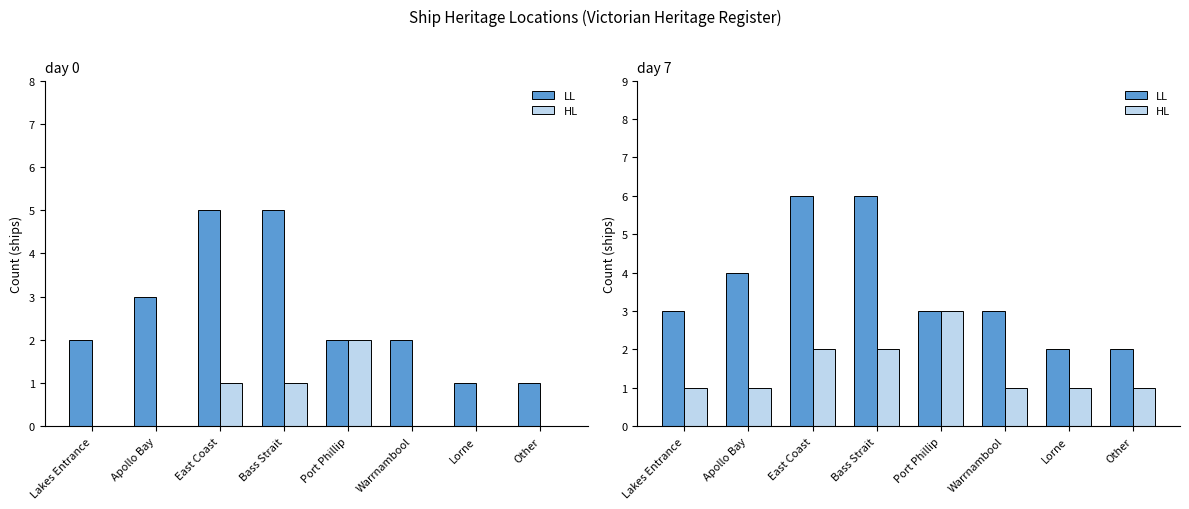

At which category is the sum across all series the highest?

East Coast